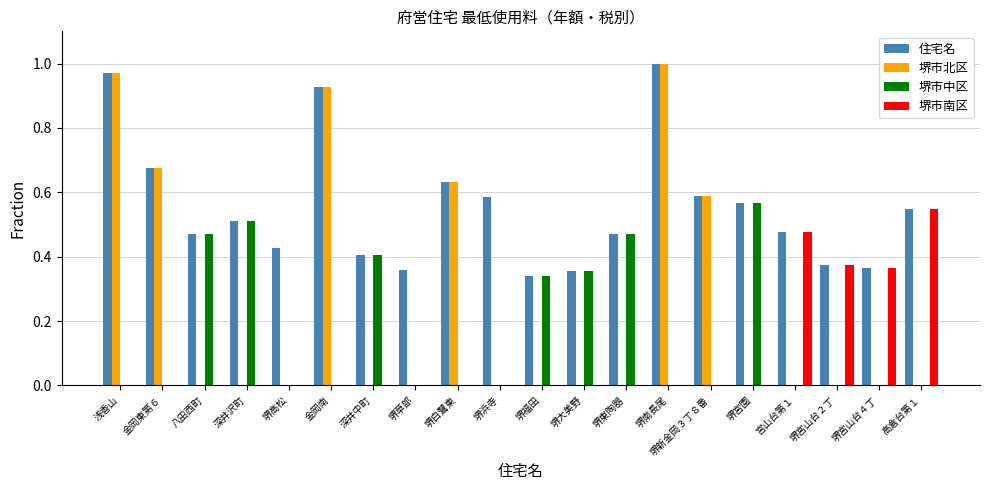

How many series are shown in this chart?

4